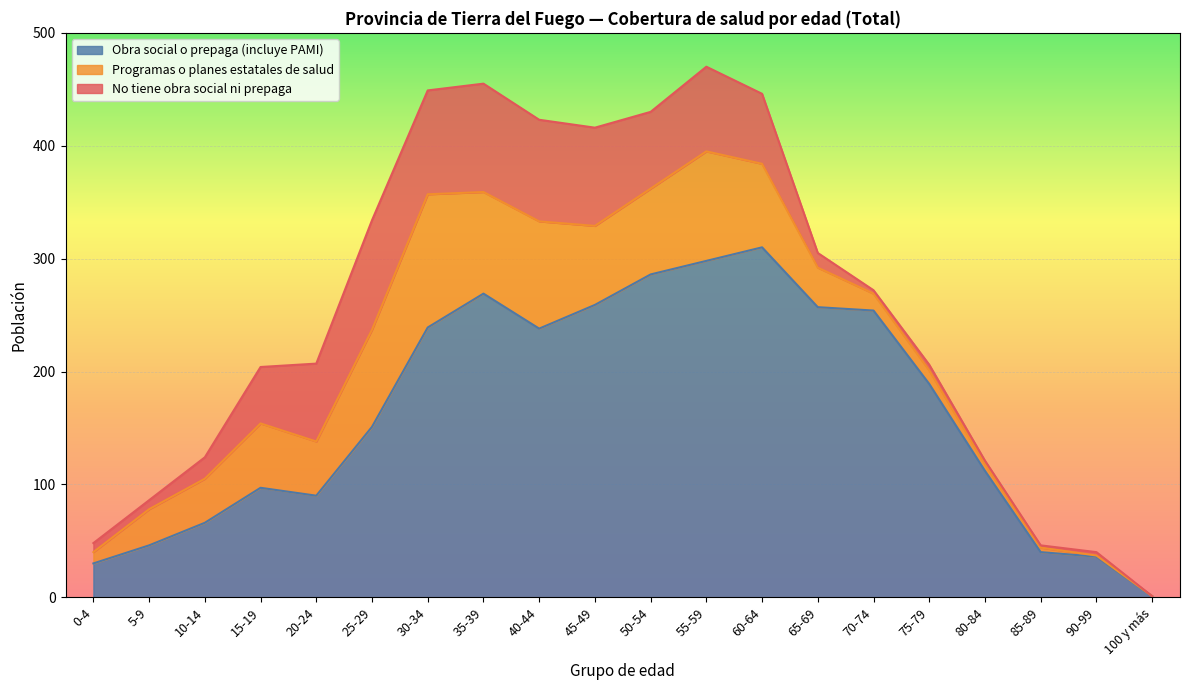

How many data points does each series have?

20